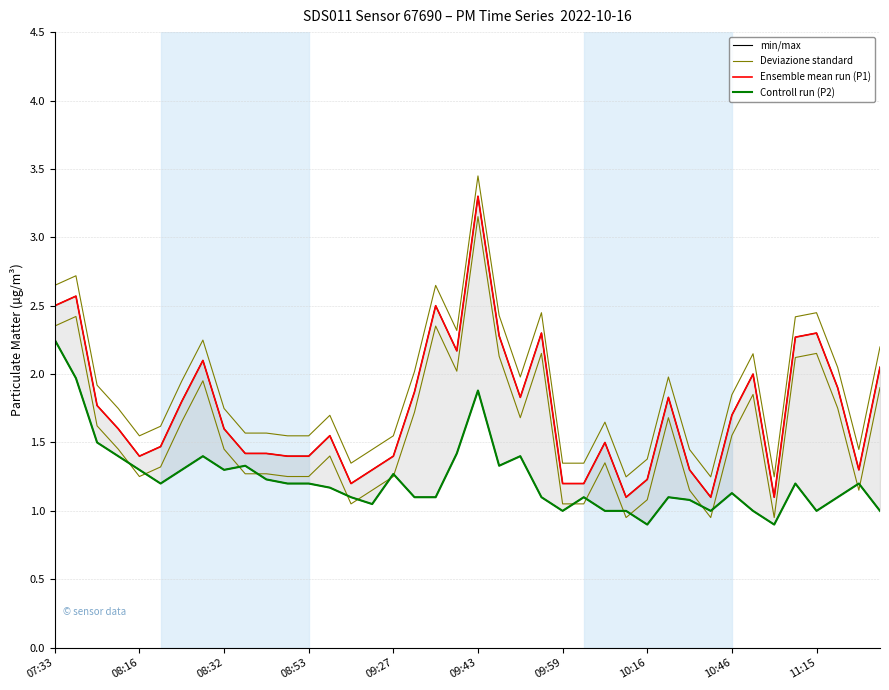

What is the difference between the maximum and minimum values in the Controll run (P2) series?

1.4